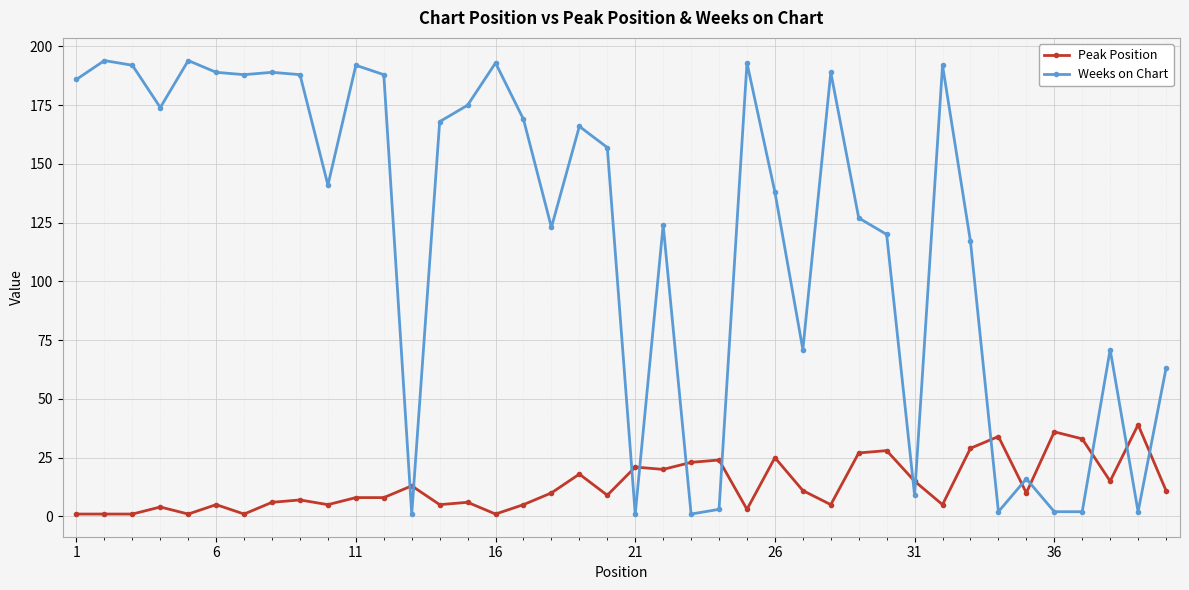

True or false: Peak Position has more than 0 interior local peaks.

True